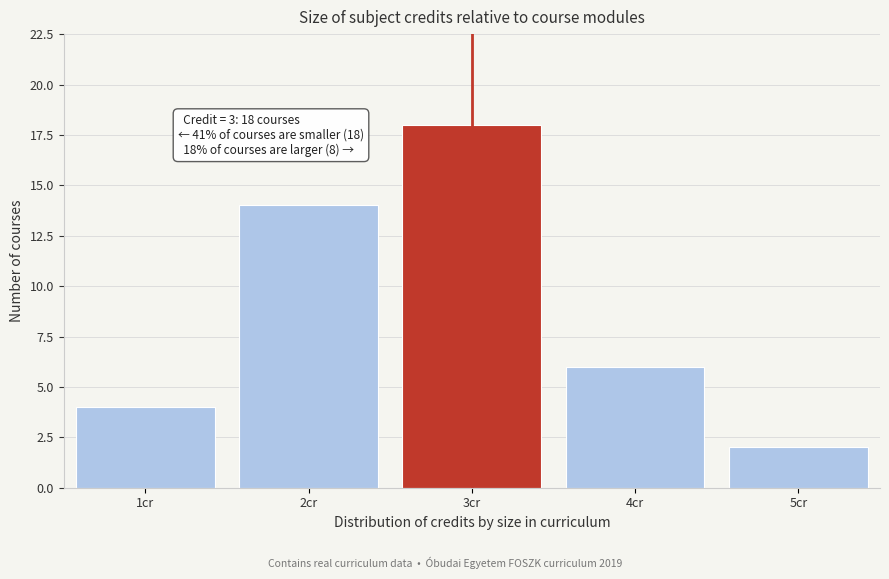

Over which range of the x-axis is the bar tallest?

2.5 to 3.5